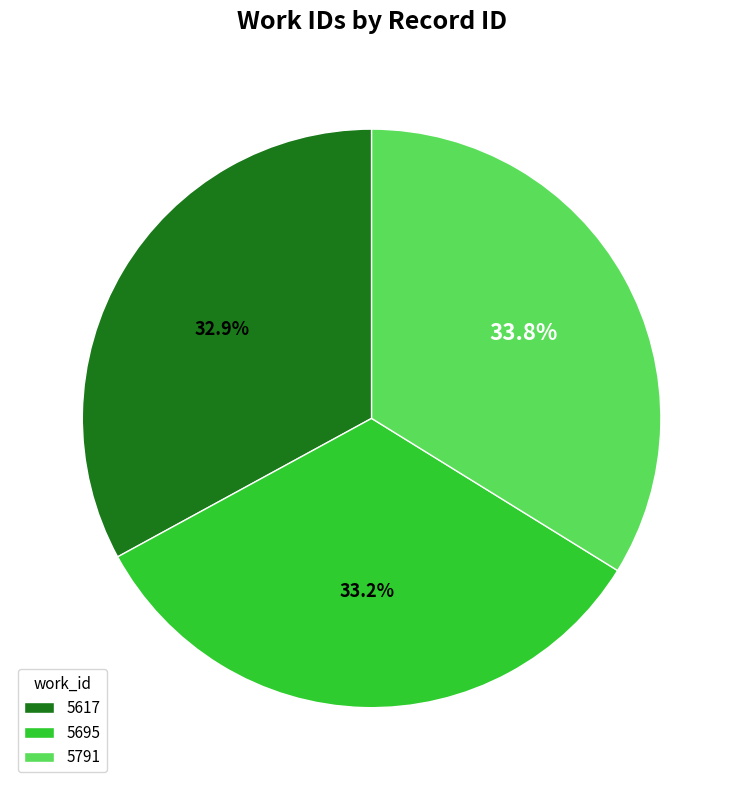

To the nearest percent, what is the average slice percentage?

33%